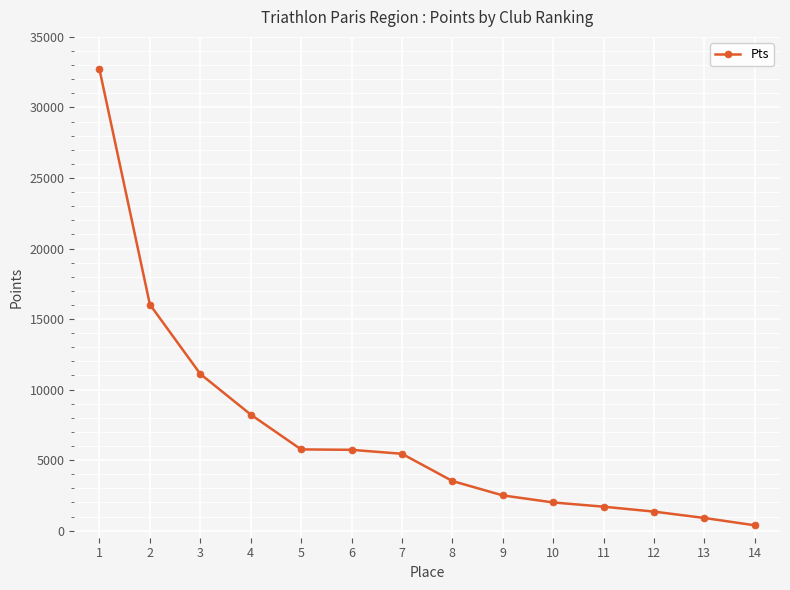

What is the greatest value displayed?

32690